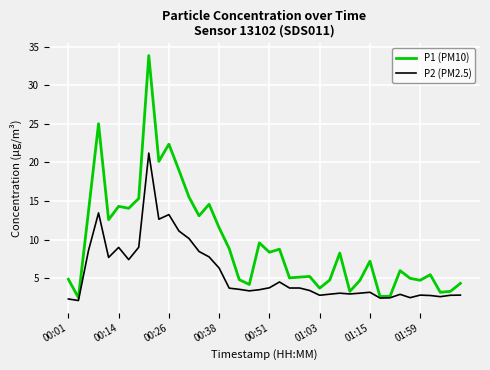

What is the minimum value for P1 (PM10)?

2.5